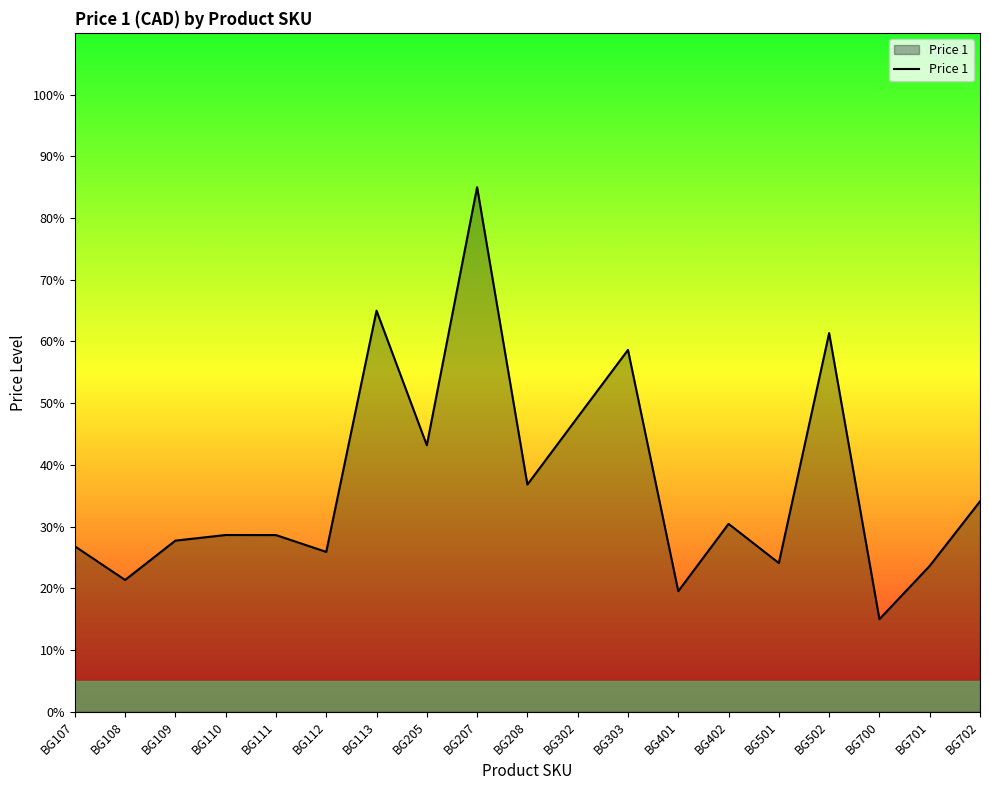

What value does the data have at BG107?

26.8